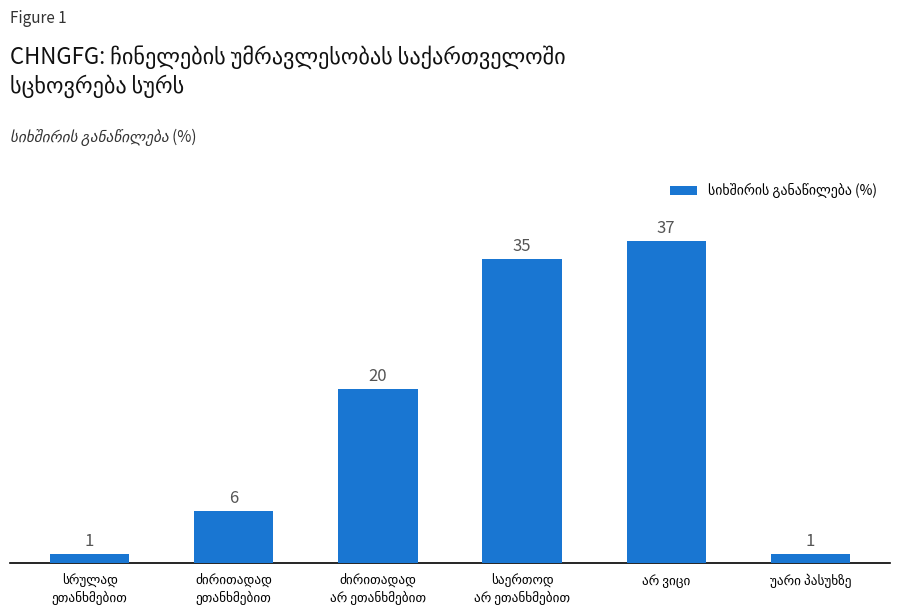

Are the bars grouped side by side (vs. stacked)?

No